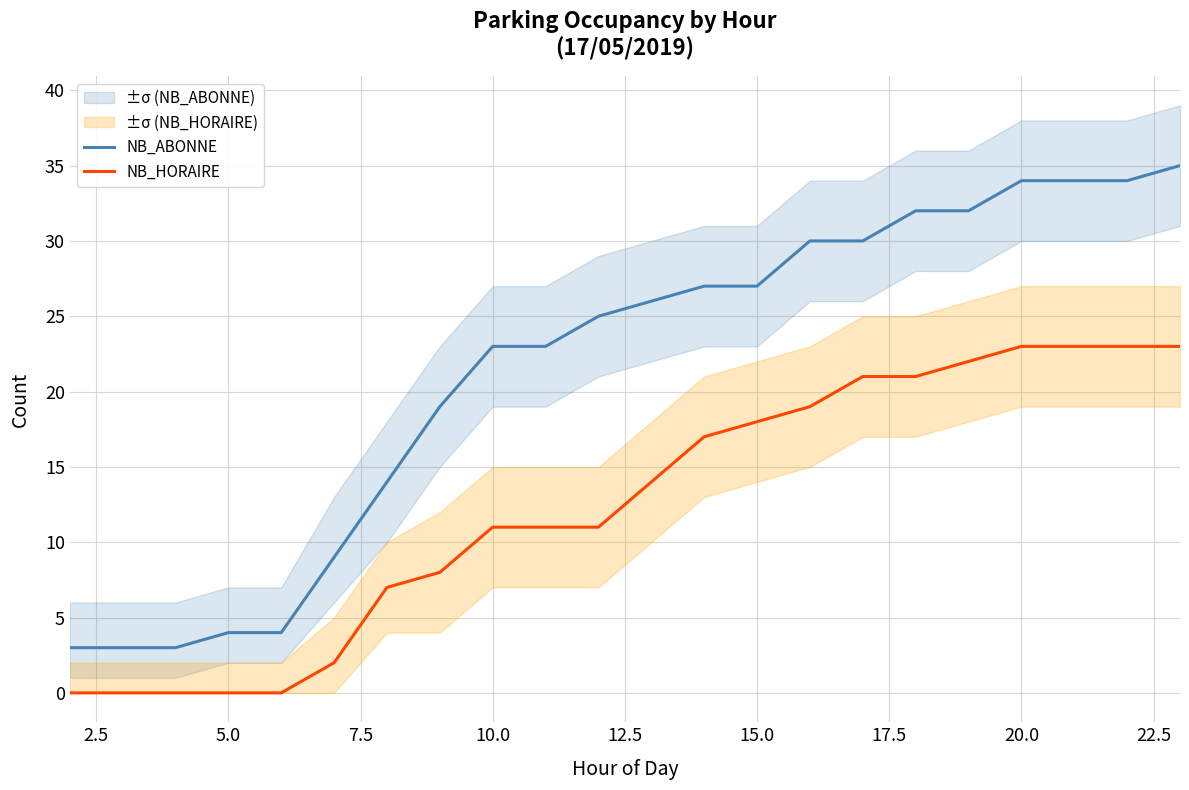

True or false: NB_ABONNE and NB_HORAIRE cross at least once.

False